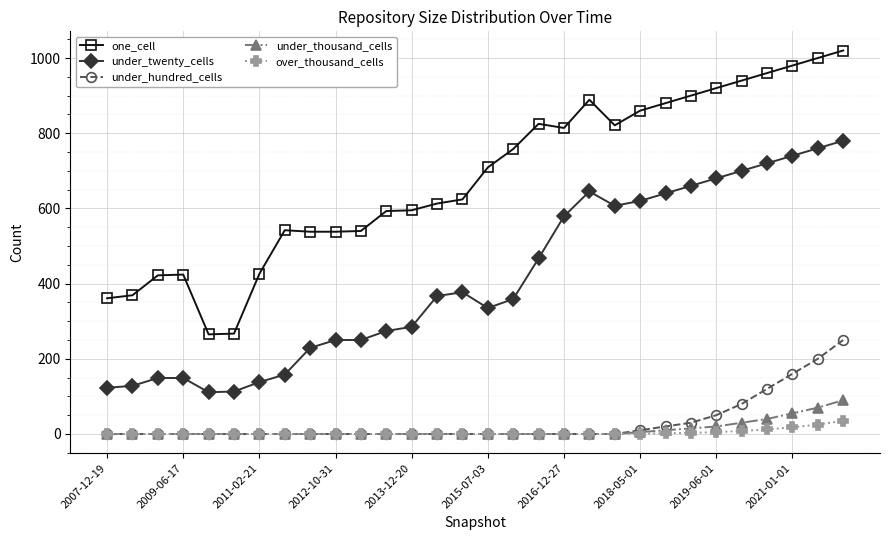

True or false: under_twenty_cells and under_thousand_cells intersect in this chart.

False